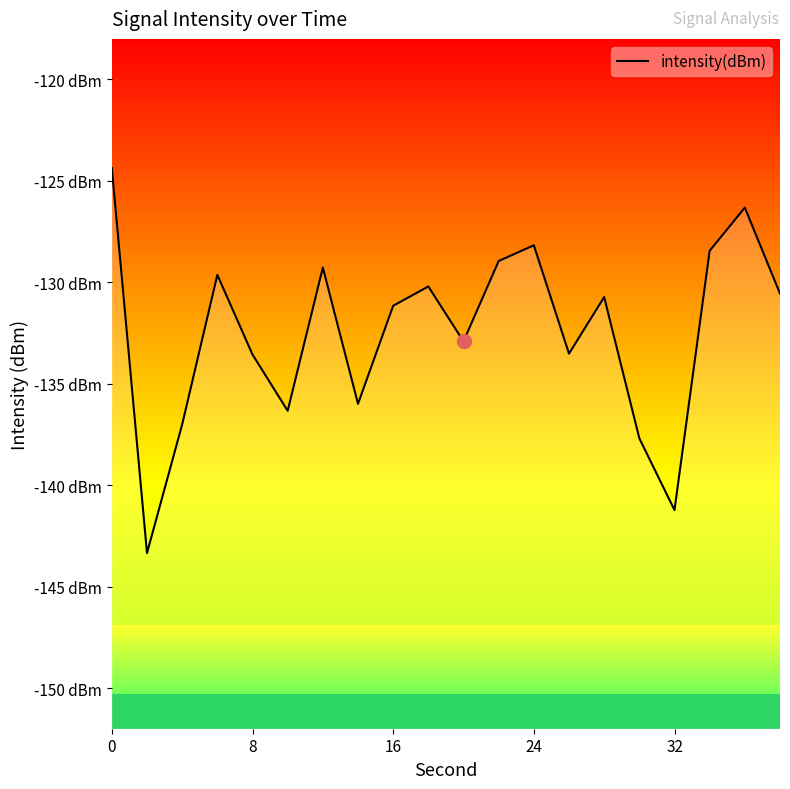

Reading left to right, what are all the values shown in this chart?

-124.4	-143.3	-137.0	-129.6	-133.6	-136.3	-129.3	-136.0	-131.2	-130.2	-132.9	-128.9	-128.2	-133.5	-130.7	-137.7	-141.2	-128.4	-126.3	-130.6